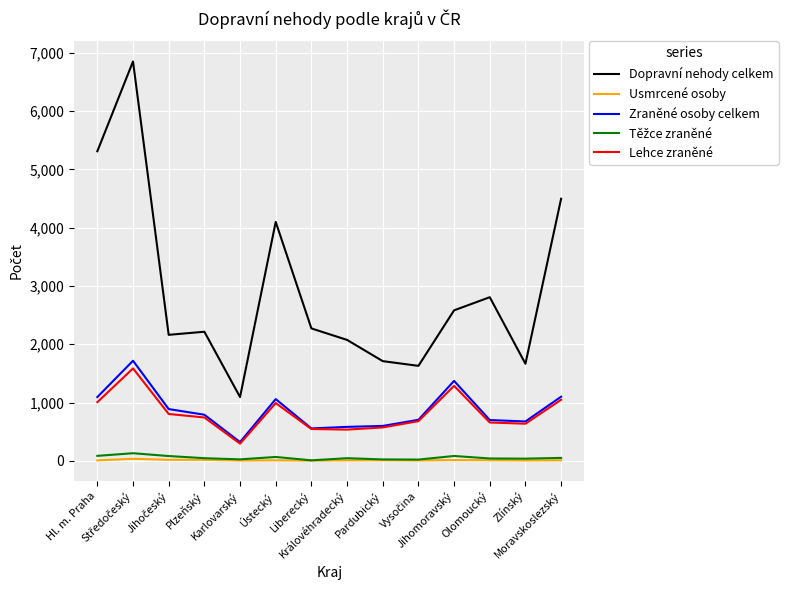

Which series has the largest range (max minus min)?

Dopravní nehody celkem